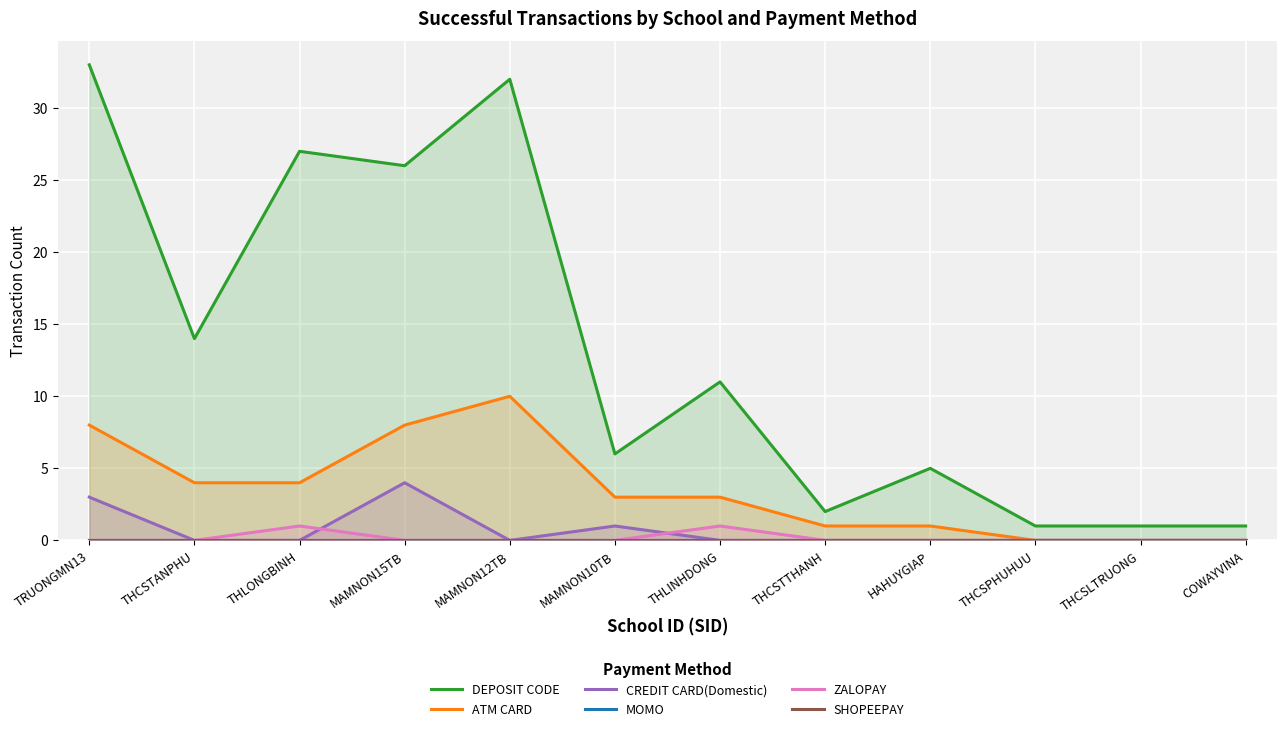

True or false: ATM CARD and SHOPEEPAY intersect in this chart.

False